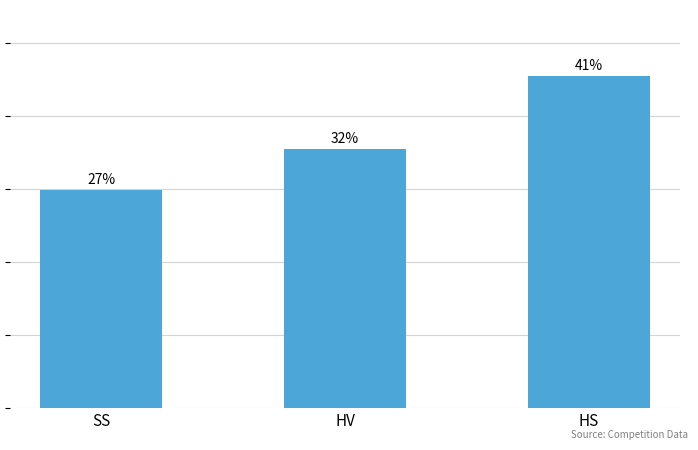

What is the change in value from HV to HS?

+344